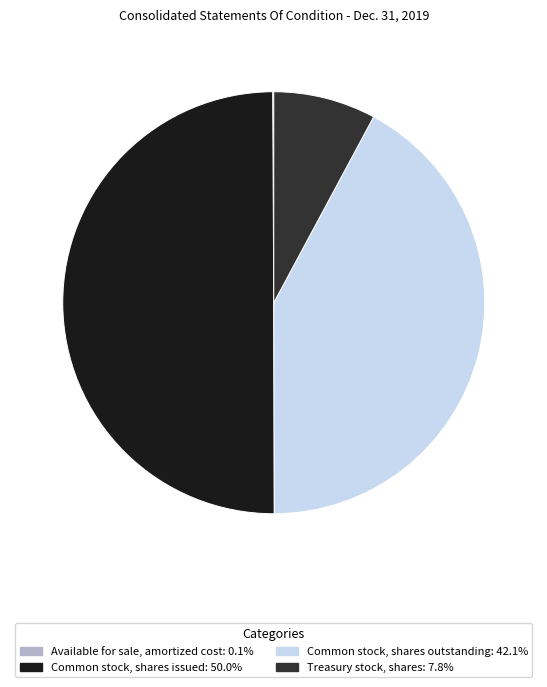

Is the sum of Common stock, shares issued and Treasury stock, shares greater than half?

Yes